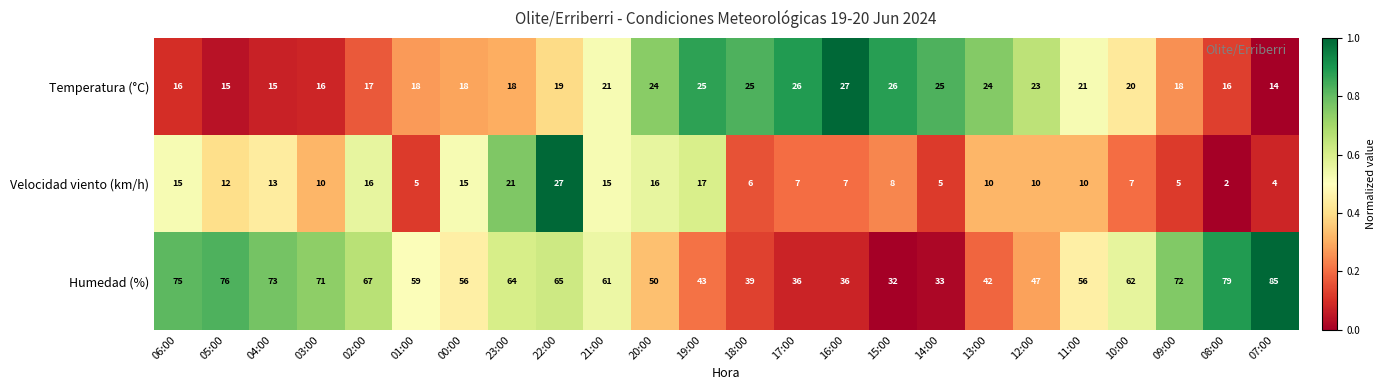

Which series has the largest range (max minus min)?

Humedad (%)